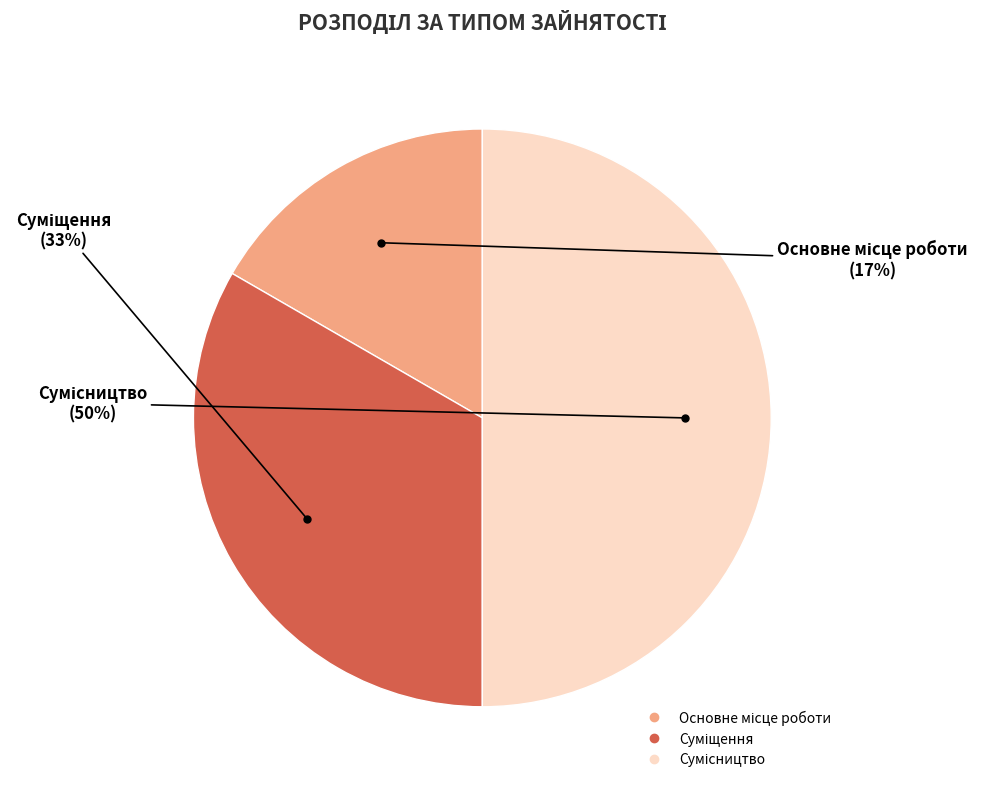

To the nearest percent, what is the average slice percentage?

33%